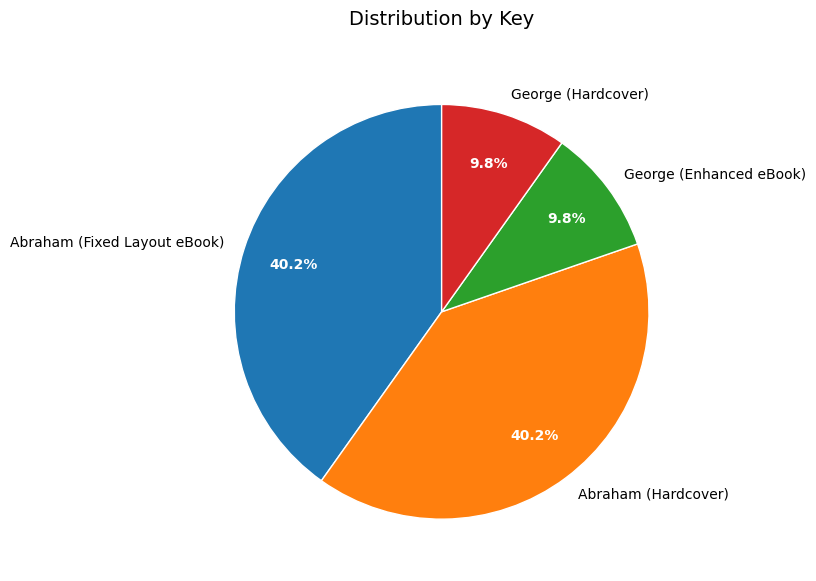

Which has a higher value, George (Hardcover) or Abraham (Hardcover)?

Abraham (Hardcover)